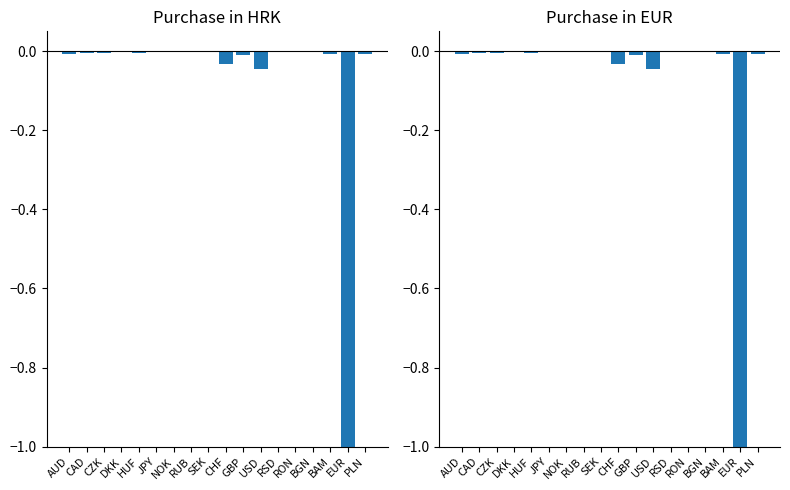

List the series in order of their peak value, highest first.

In HRK, In EUR